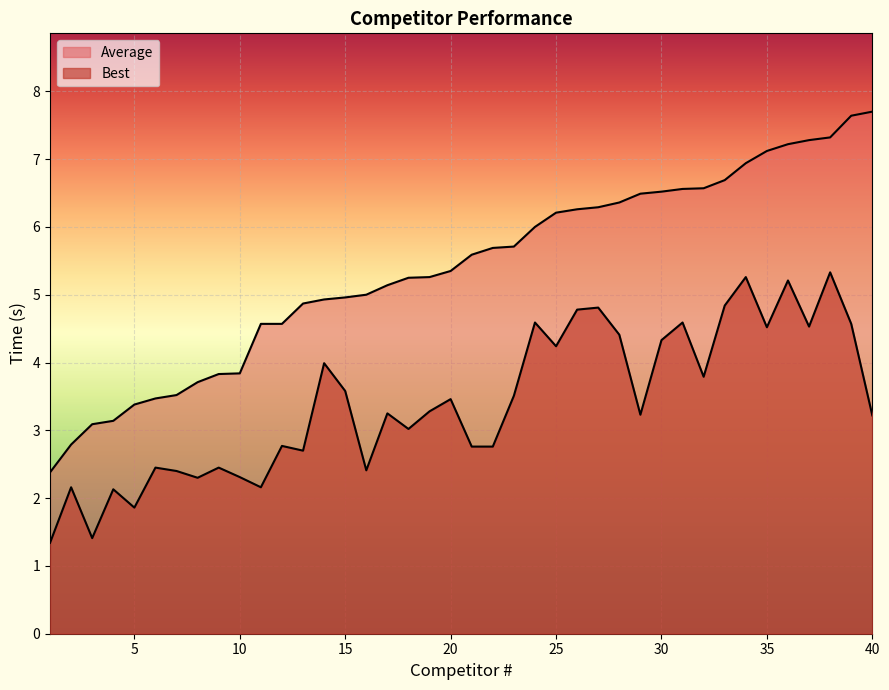

Is the value of Best at 11 greater than the value of Average at 23?

No